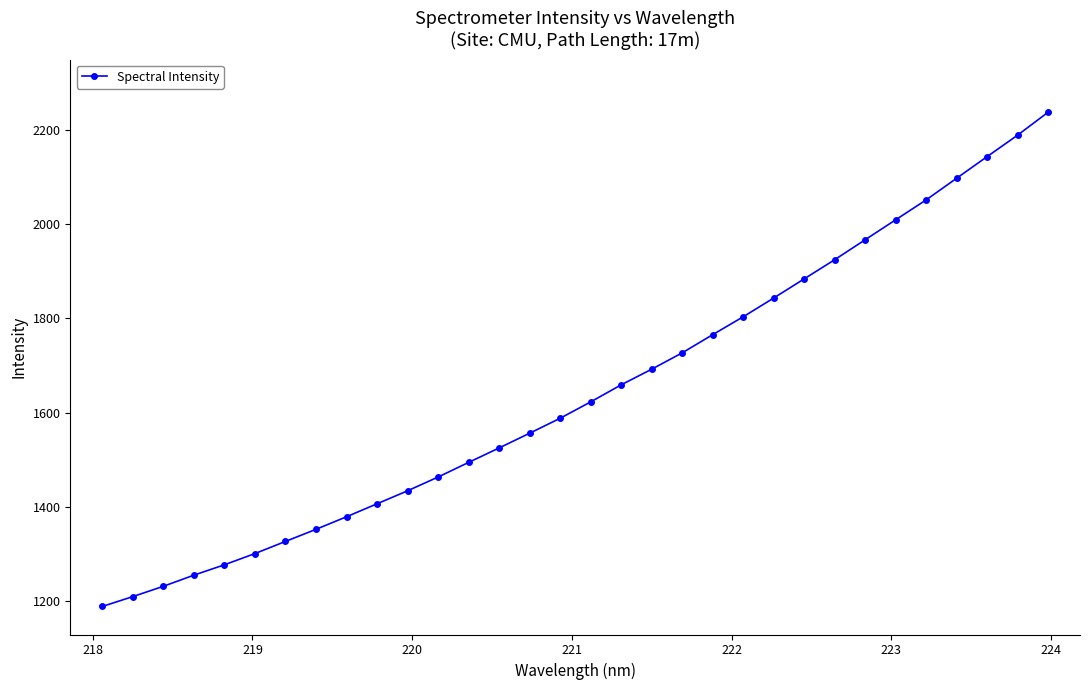

What is the value of the 11th point from the left?

1434.4